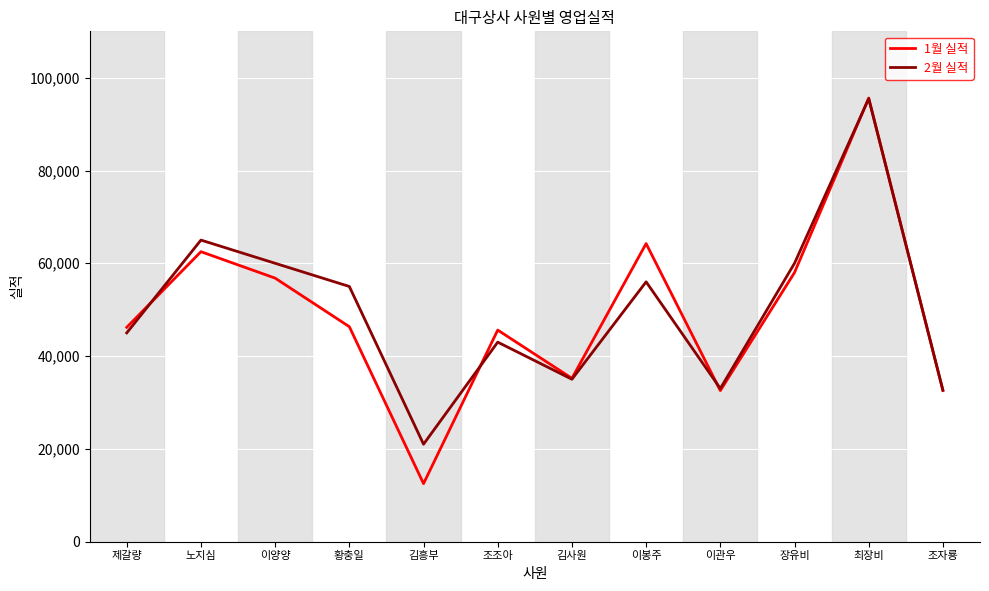

True or false: 2월 실적 has a value of 26710 at 장유비.

False